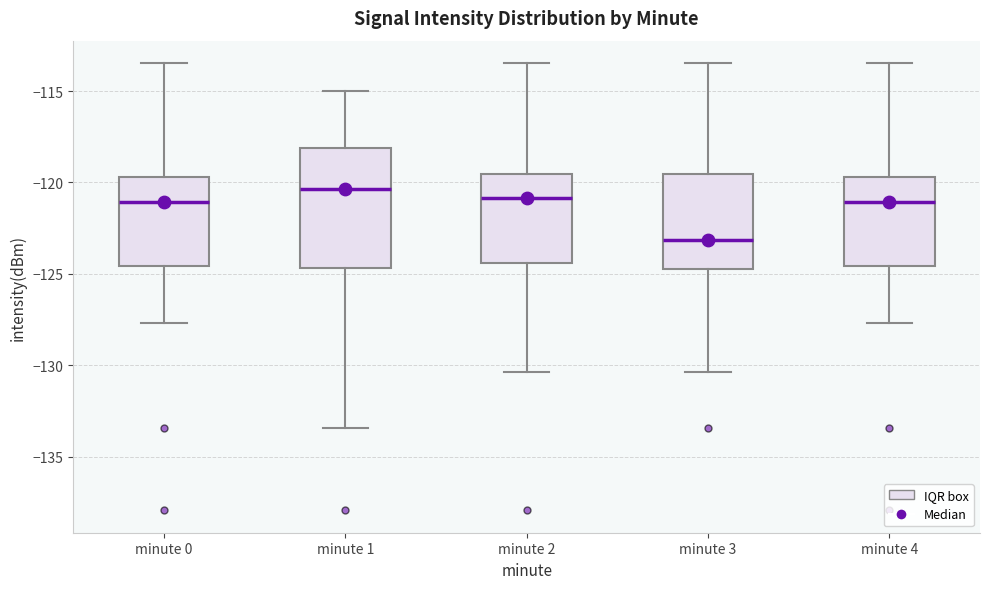

Where does the upper whisker of the box for minute 4 end on the y-axis? The values are not printed on the chart, so give them approximately, as read against the axis.

-113.5